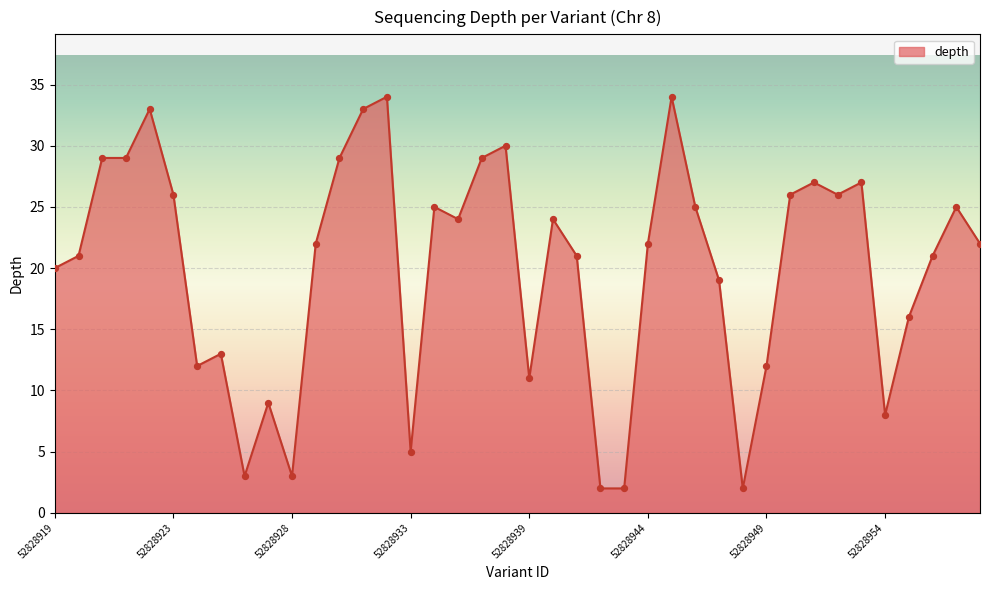

What is the greatest value displayed?

34